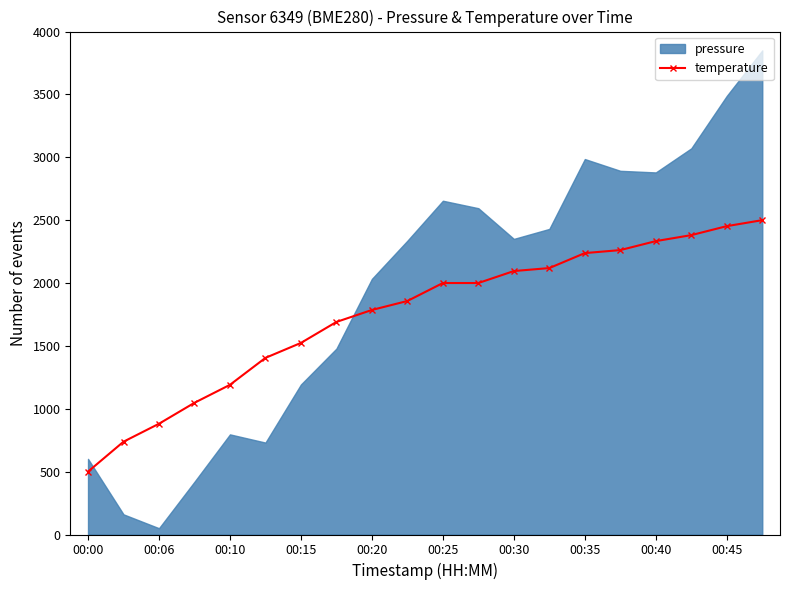

What is the minimum value for temperature?

500.0